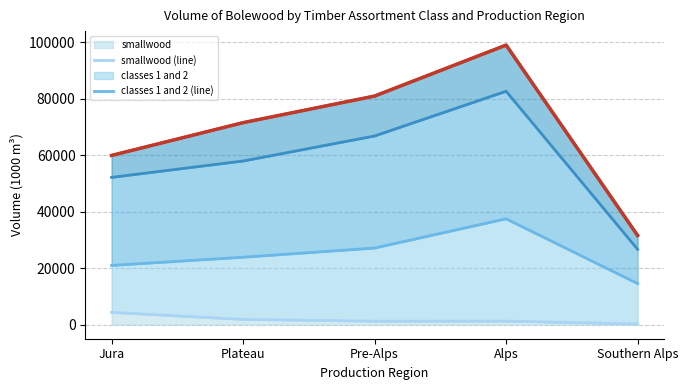

True or false: total (top line) and classes 1 and 2 (line) intersect in this chart.

False